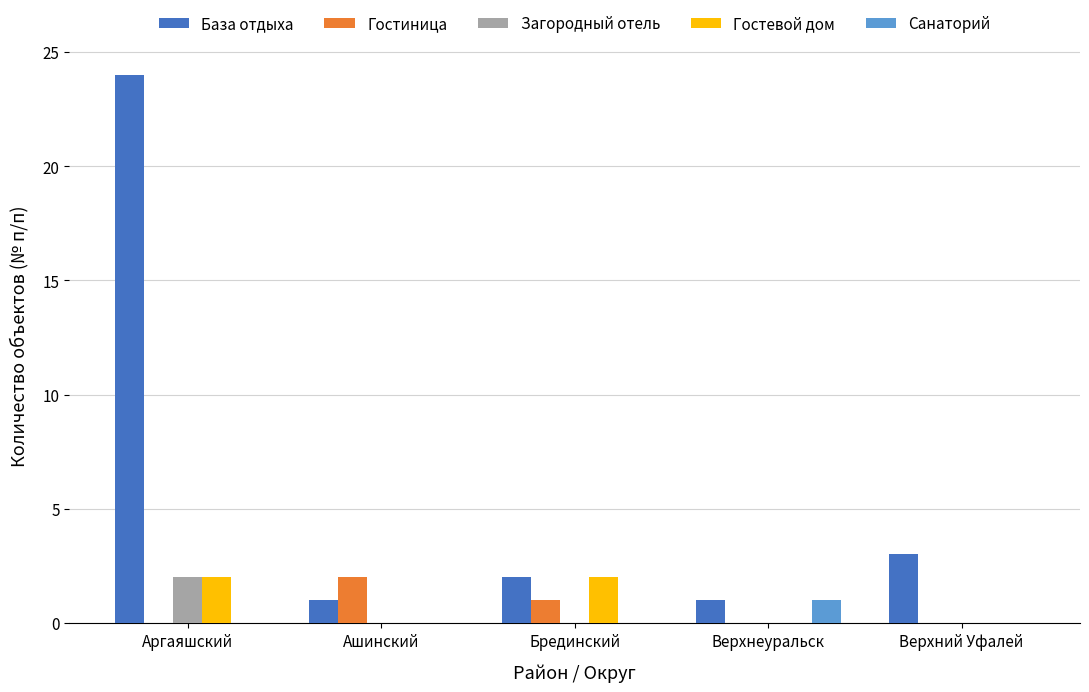

What is the average value of the Гостиница series?

1